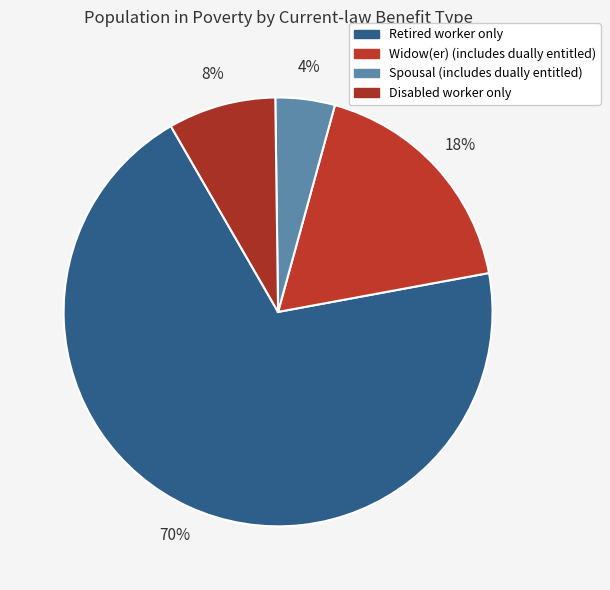

Which has a higher value, Retired worker only or Spousal (includes dually entitled)?

Retired worker only